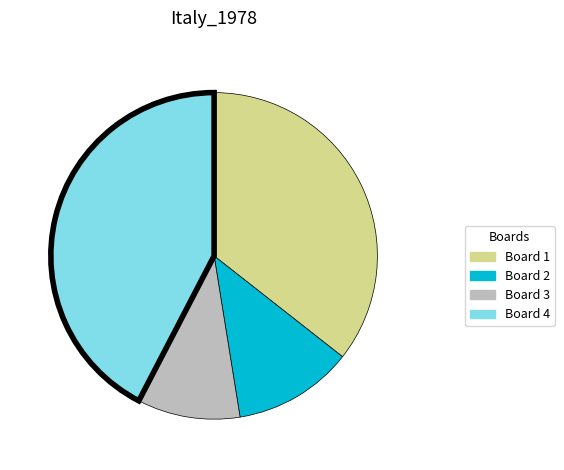

Count the number of slices in the pie.

4